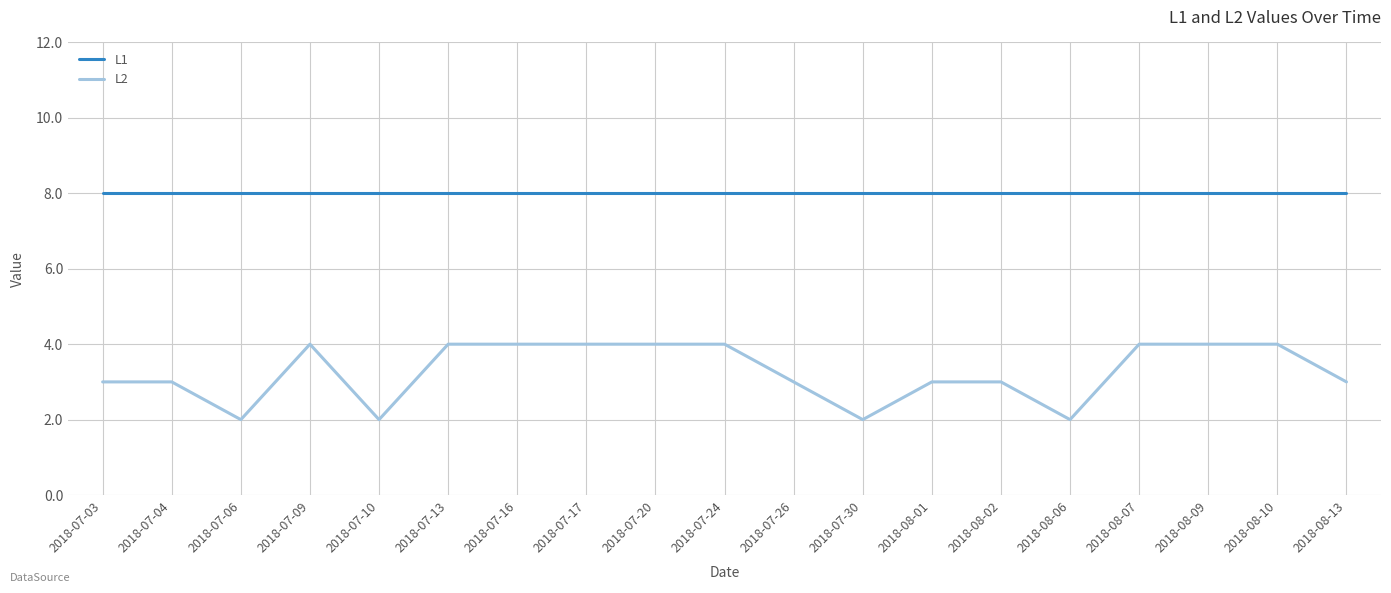

At how many categories does at least one series exceed 3?

19